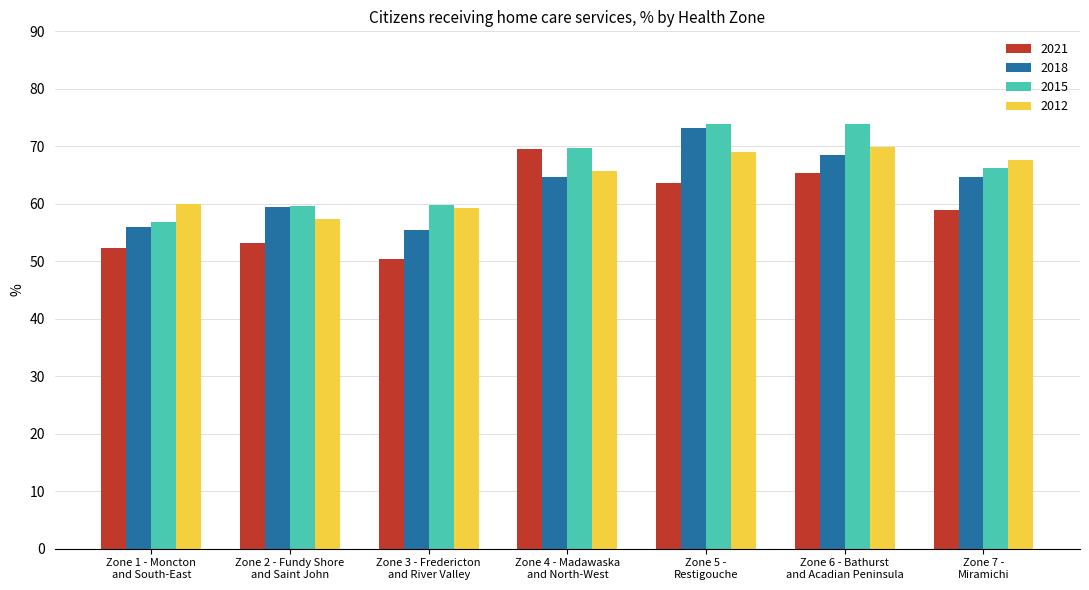

What is the sum of the 2015 values at Zone 2 - Fundy Shore
and Saint John and Zone 1 - Moncton
and South-East?

116.4